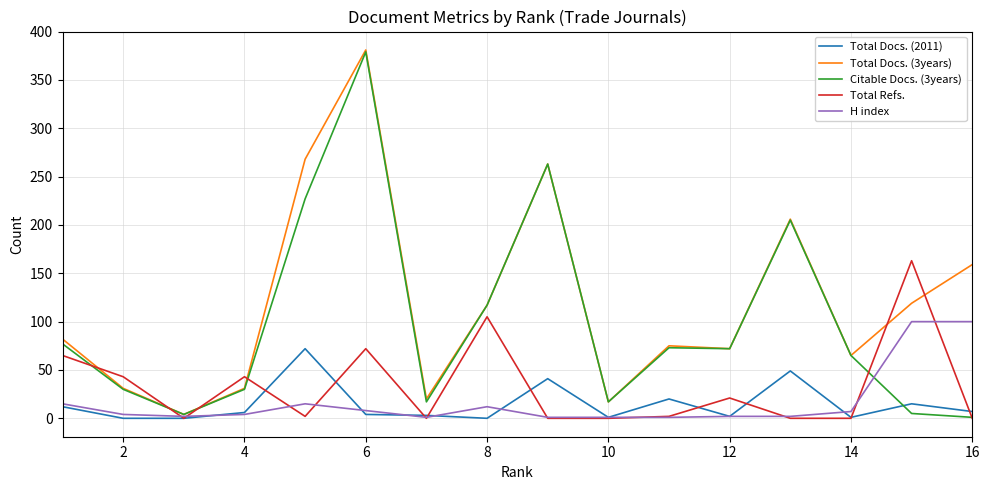

What is the maximum value shown in the chart?

381